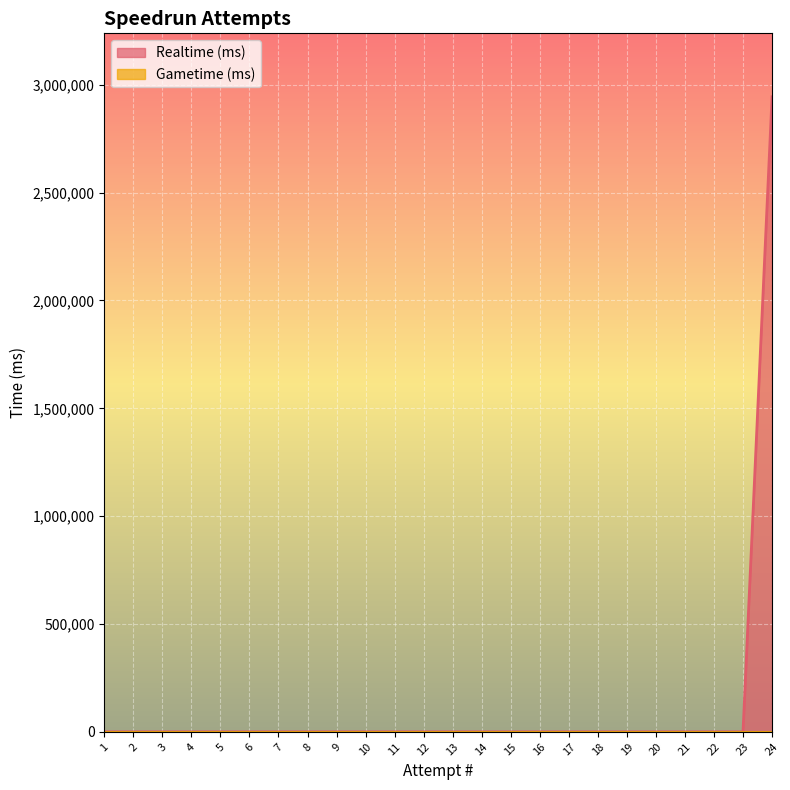

Reading left to right, extract all data points from this chart.

1=0	2=0	3=0	4=0	5=0	6=0	7=0	8=0	9=0	10=0	11=0	12=0	13=0	14=0	15=0	16=0	17=0	18=0	19=0	20=0	21=0	22=0	23=0	24=2944194